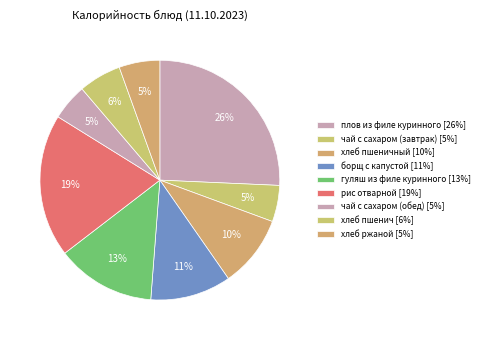

Rank the categories by value from highest to lowest.

плов из филе куринного, рис отварной, гуляш из филе куринного, борщ с капустой, хлеб пшеничный, хлеб пшенич, хлеб ржаной, чай с сахаром (завтрак), чай с сахаром (обед)